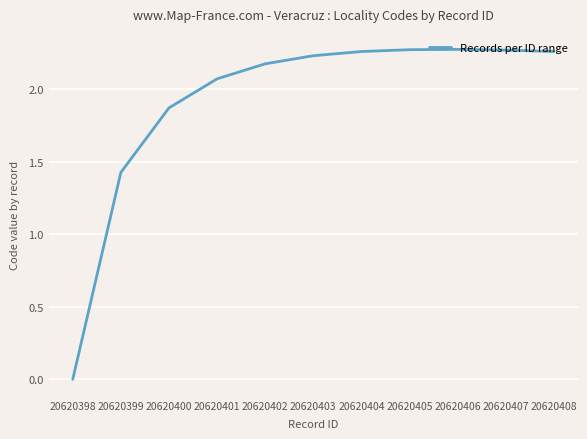

What is the sum of all values?

21.1